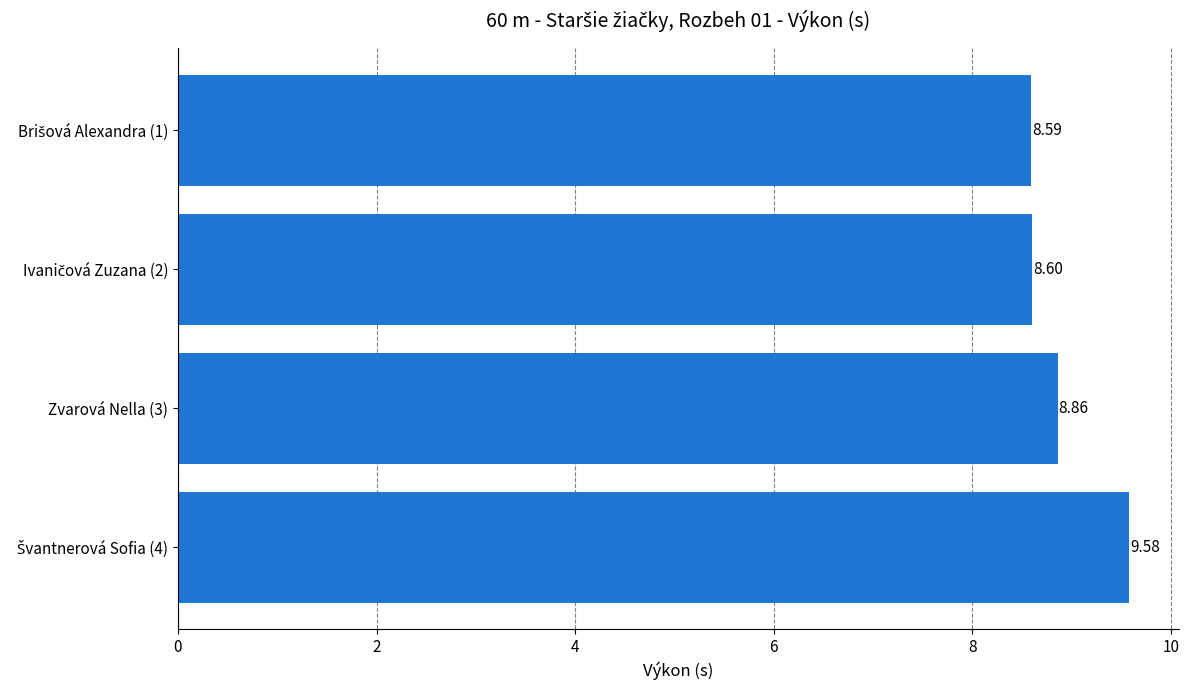

What is the average value?

8.9